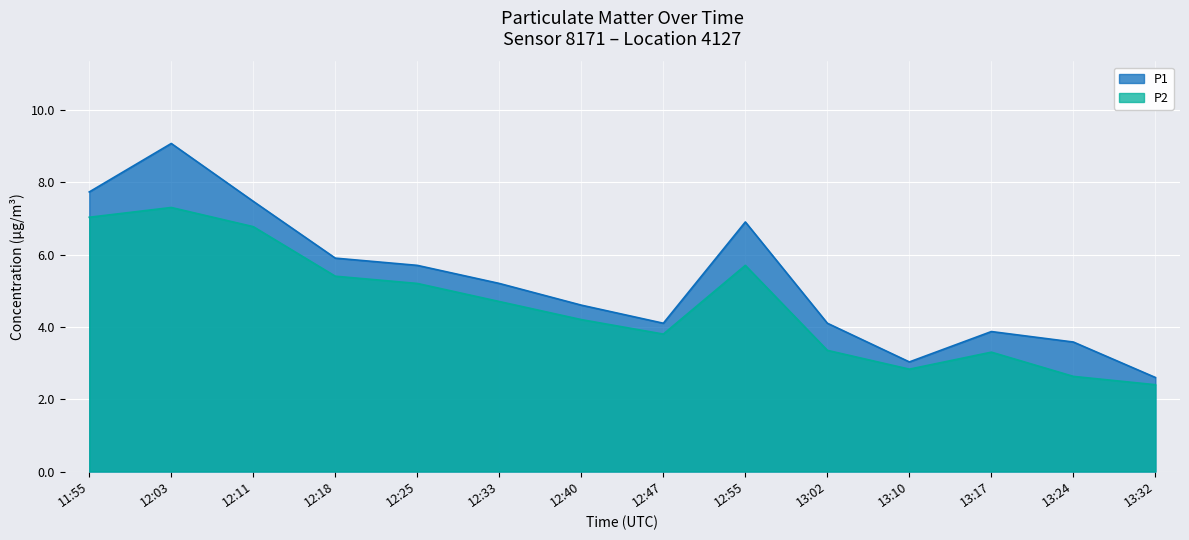

True or false: P1 and P2 cross at least once.

False